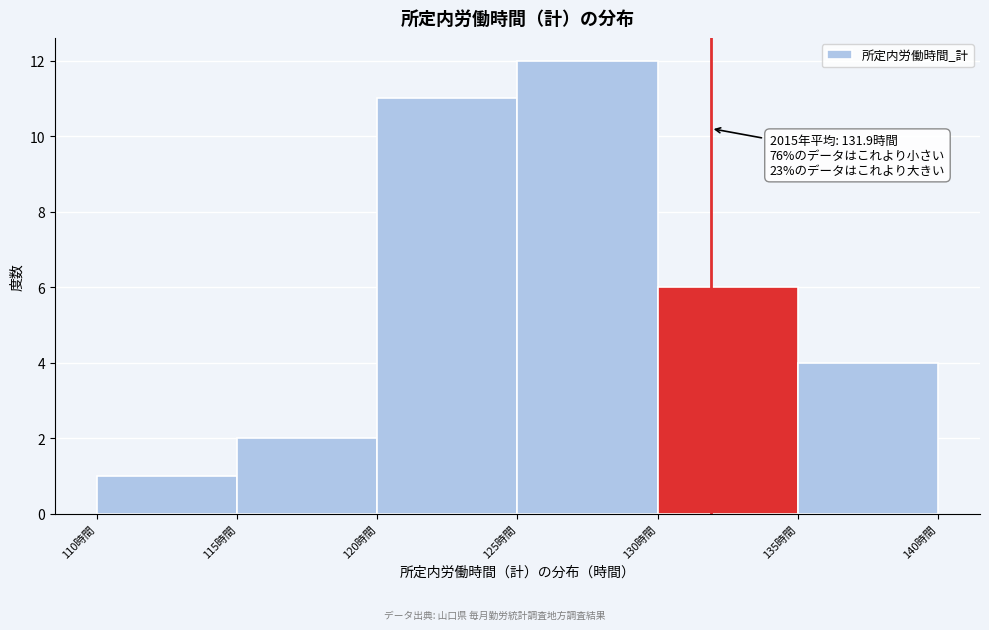

Which range on the x-axis has the tallest bar?

125 to 130